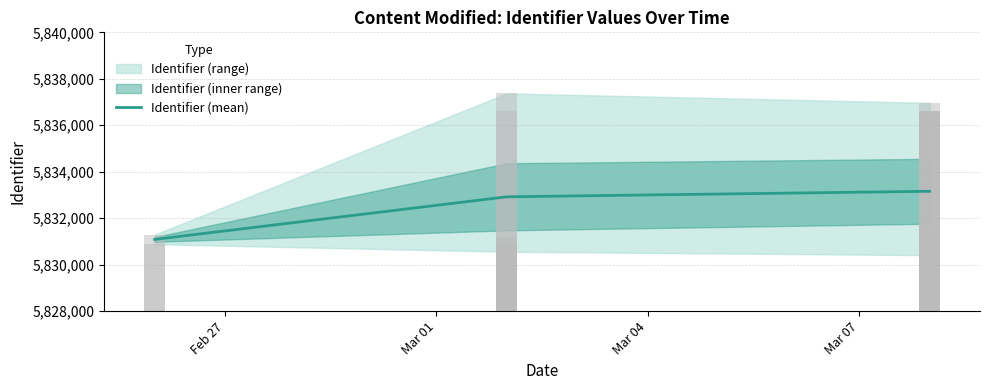

What is the sum of all values?

17497166.8